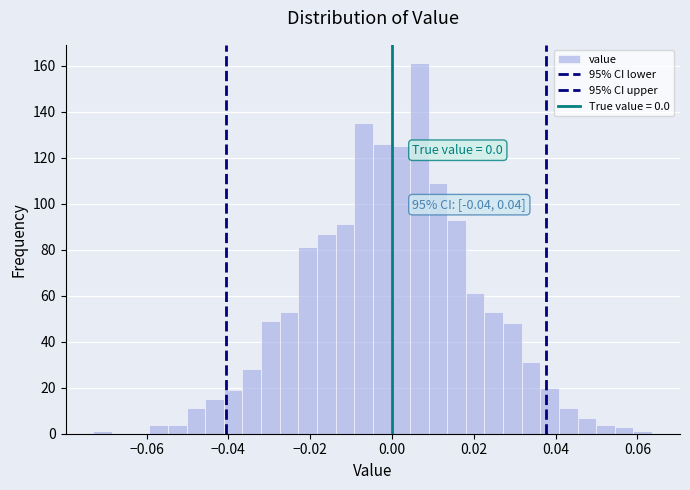

Around what value on the x-axis is the tallest bar? Give the approximate position of its centre, as read against the axis.

0.006